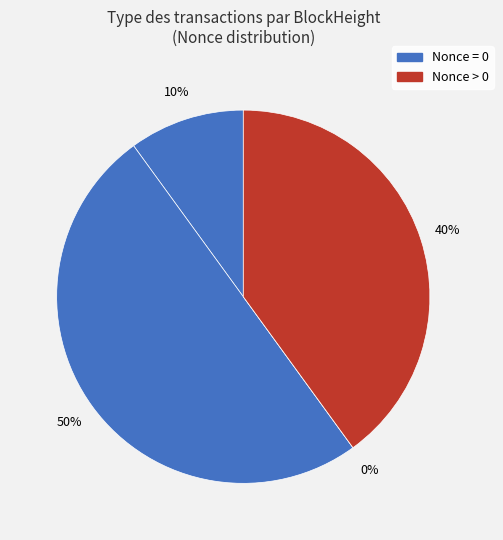

Count the number of slices in the pie.

4